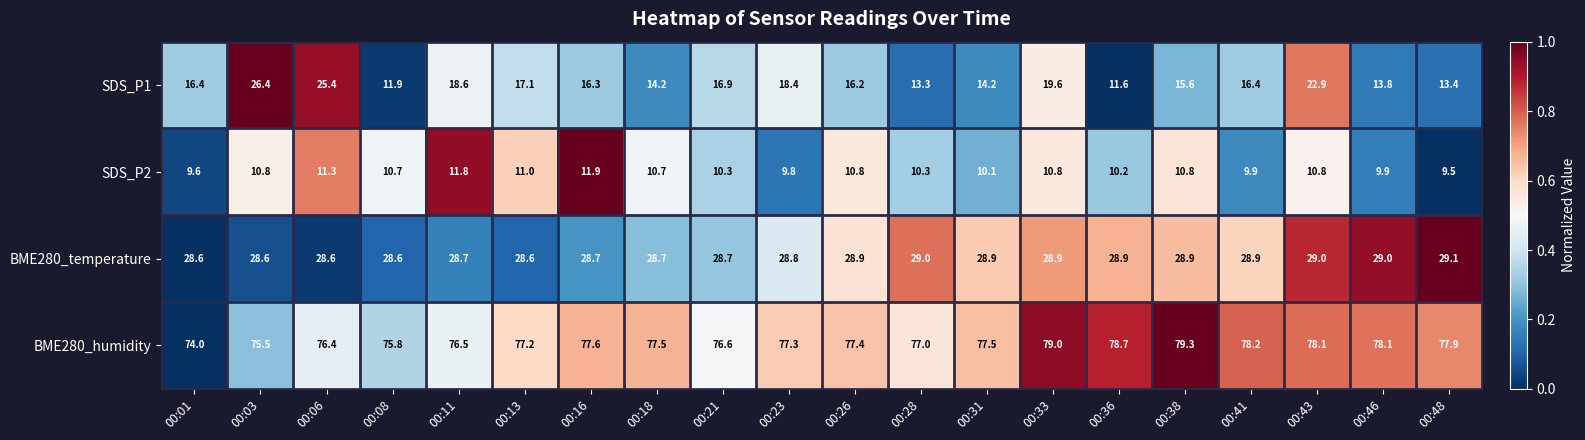

Between 00:06 and 00:41, which series saw the biggest shift?

SDS_P1